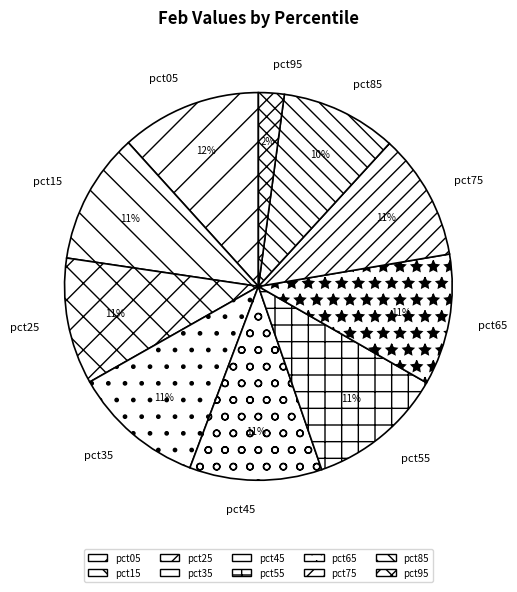

To the nearest percent, what is the average slice percentage?

10%